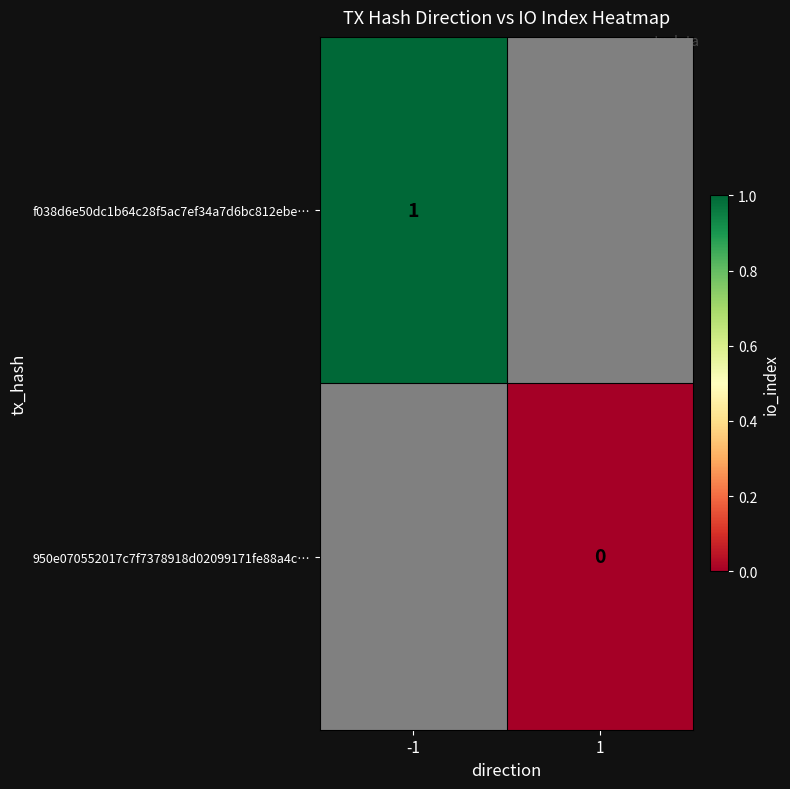

How many data points does each series have?

2